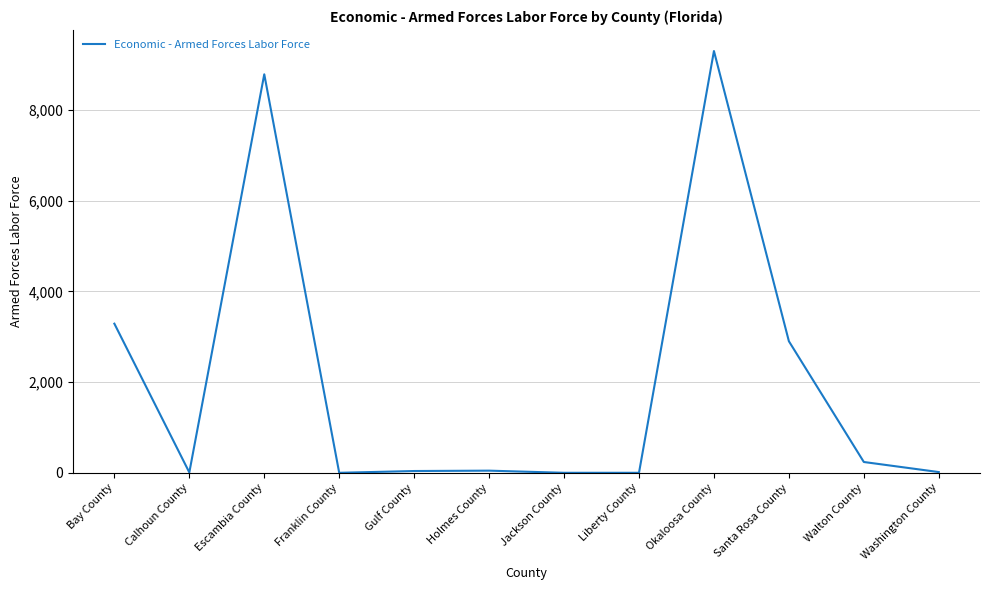

Is it true that the value at Santa Rosa County is 4718?

False